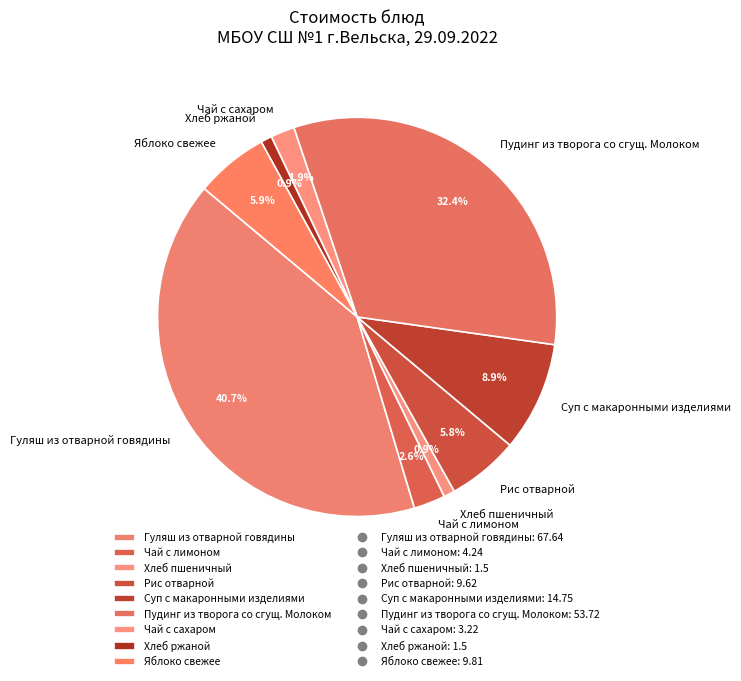

Which slice is the largest?

Гуляш из отварной говядины